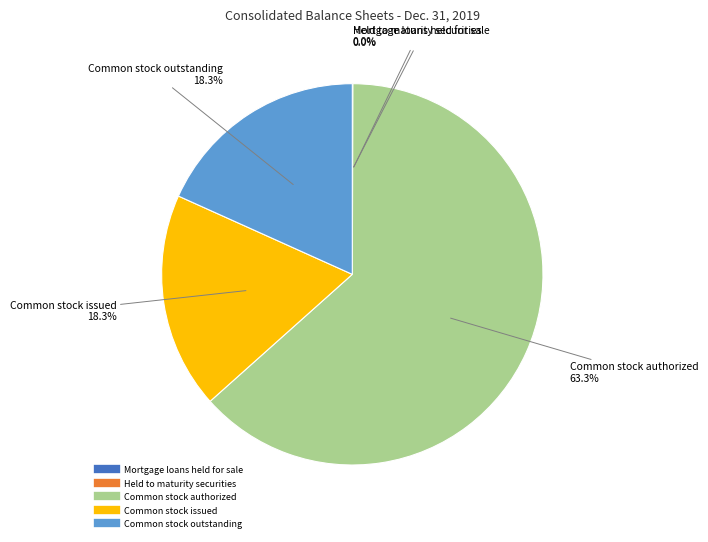

What is the total percentage of Common stock outstanding and Common stock issued?

36.6%